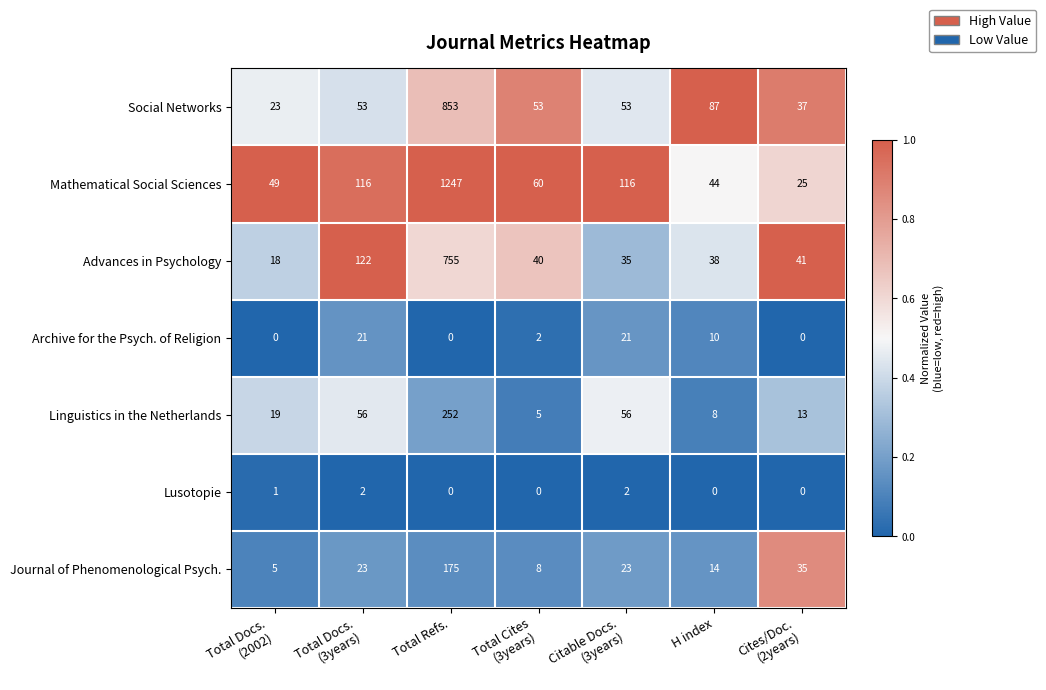

What is the lowest value of the Mathematical Social Sciences series?

25